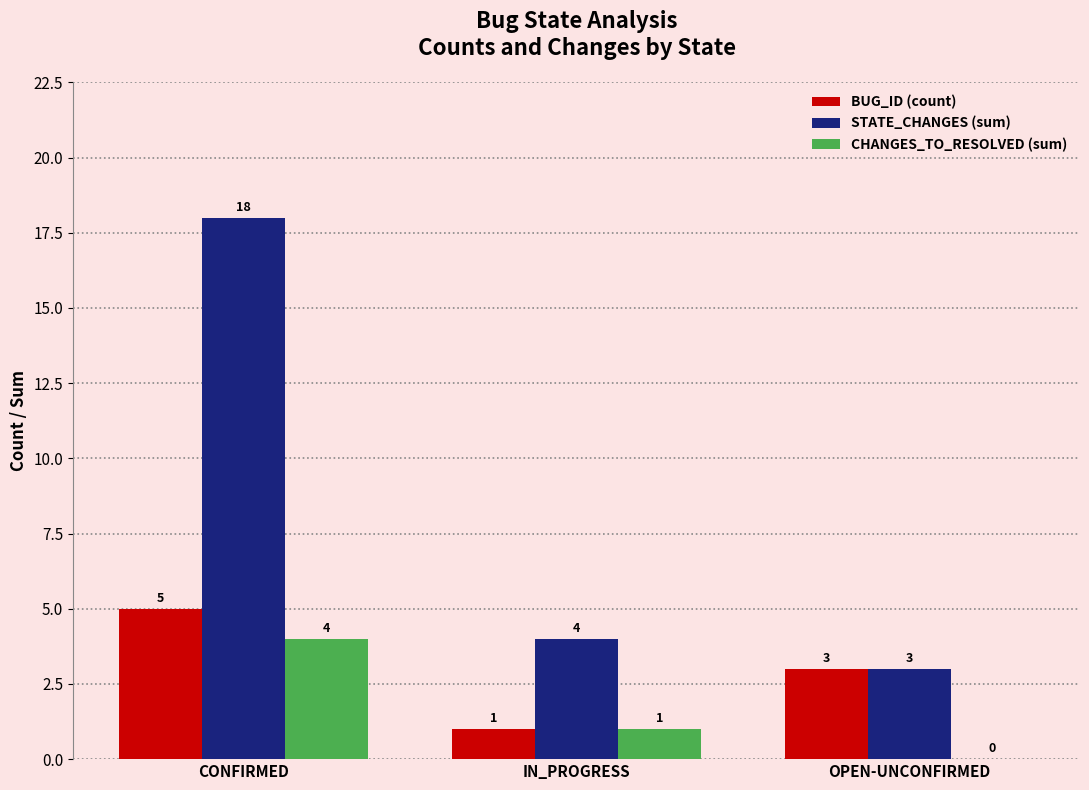

The BUG_ID (count) series shows 2 at IN_PROGRESS. True or false?

False